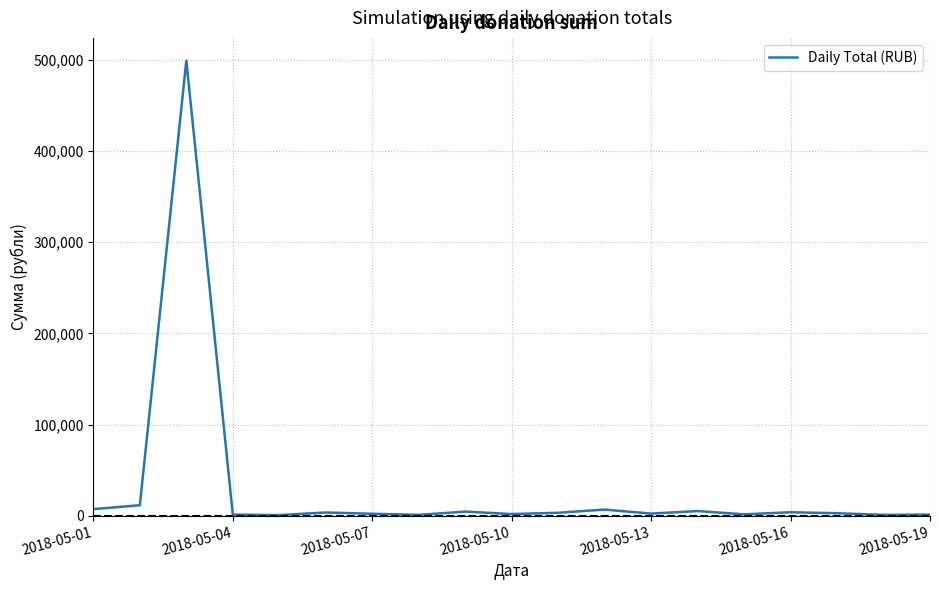

Count the number of categories in the chart.

19